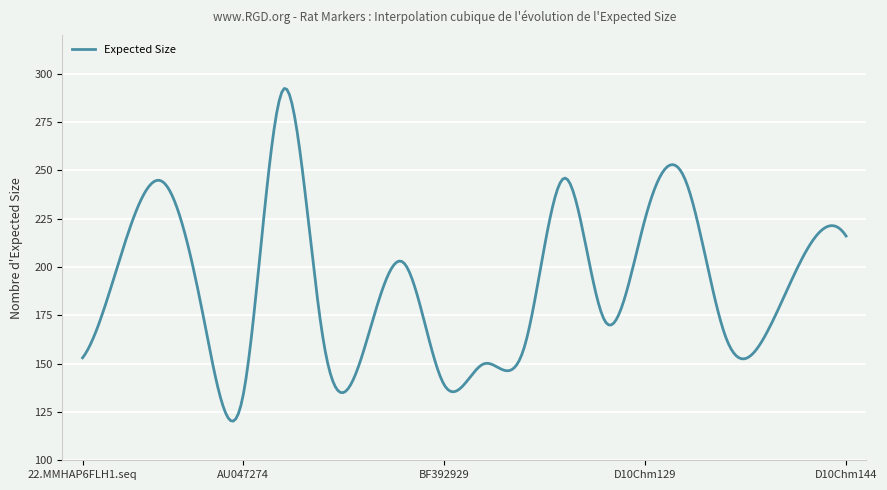

What is the difference between the maximum and minimum values?

172.1